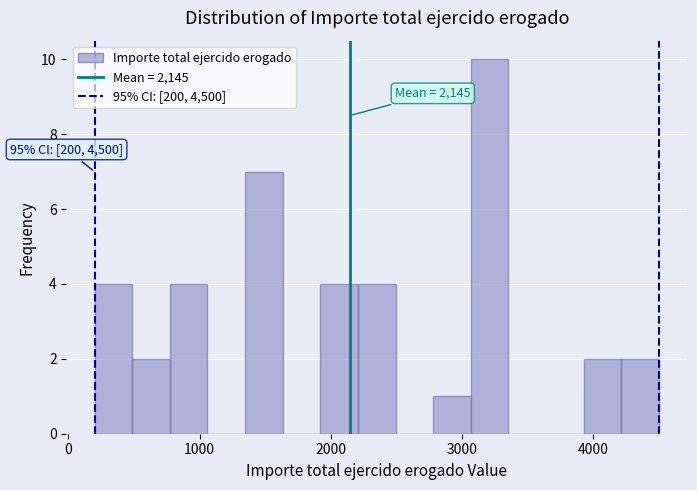

Read against the x-axis, roughly where is the centre of the tallest bar?

3200